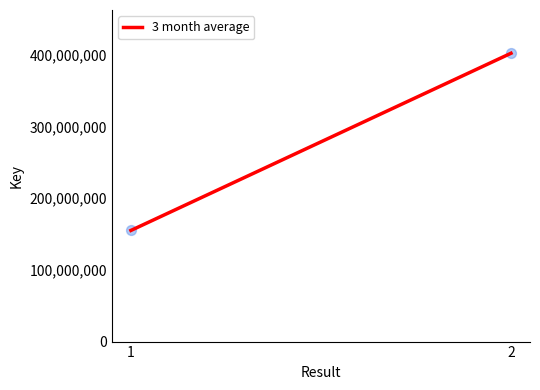

What is the range of Y values (max minus min)?

247309150